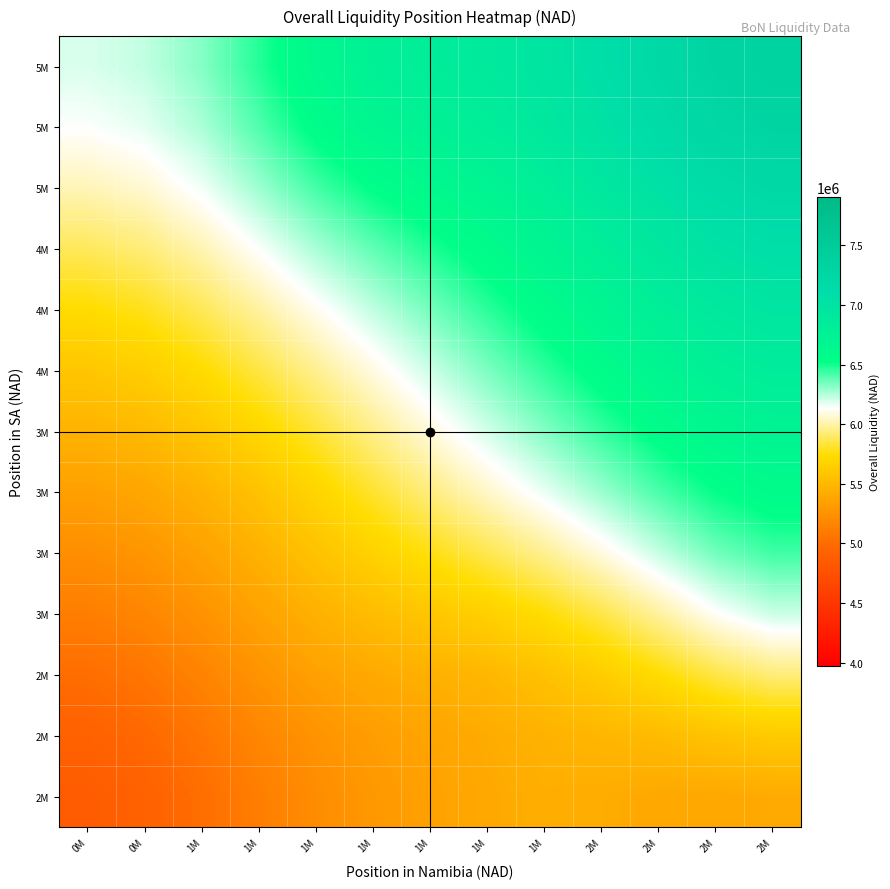

What is the total value across all series at 2M?

82327476.5